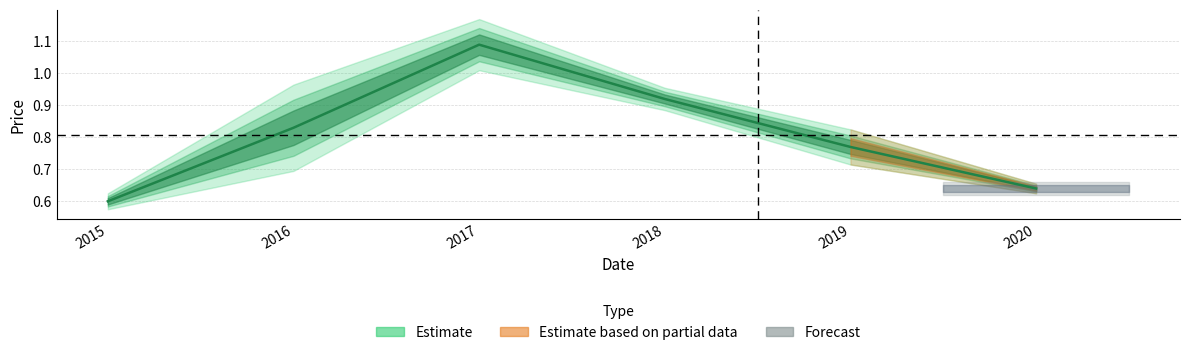

Reading left to right, extract all data points from this chart.

0.6	0.8	1.1	0.9	0.8	0.6